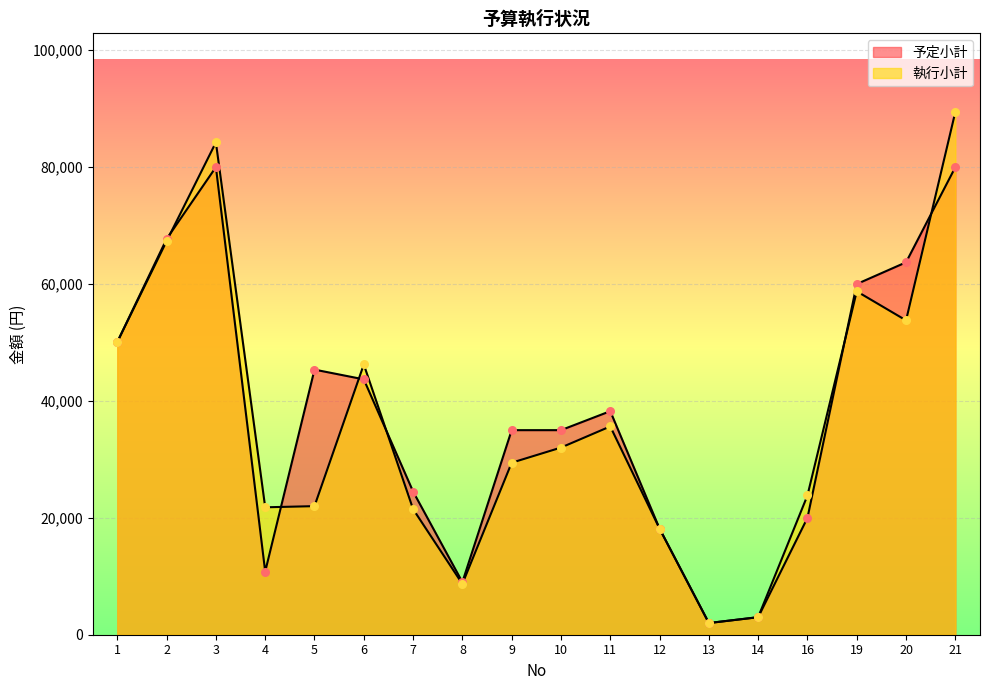

At which category is the sum across all series the highest?

21